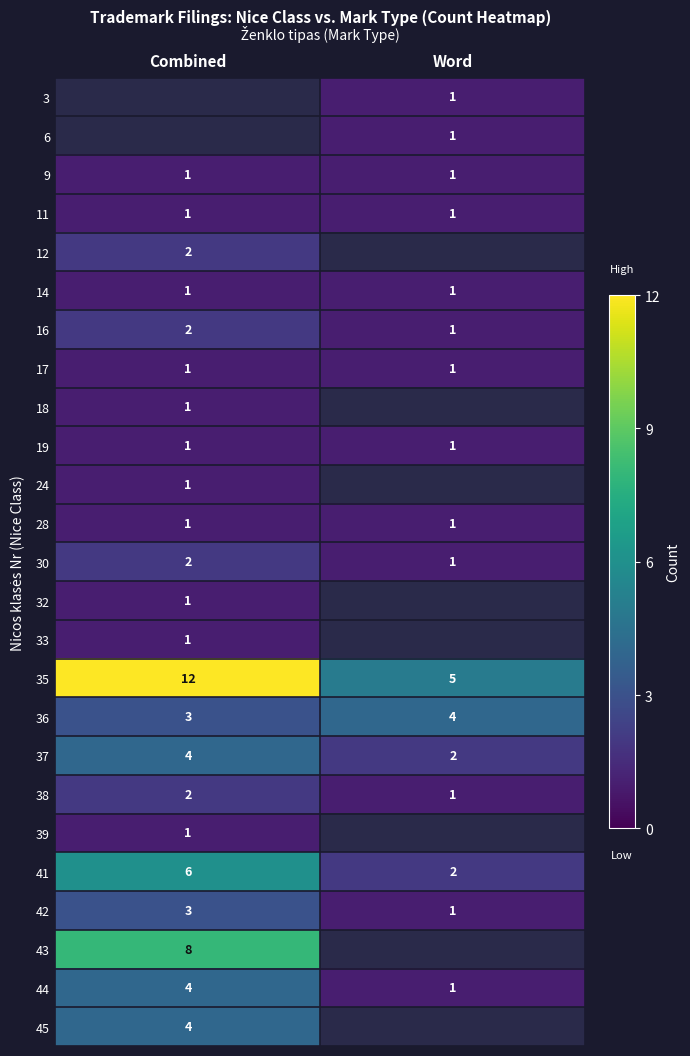

The 39 series shows 0 at Combined. True or false?

False